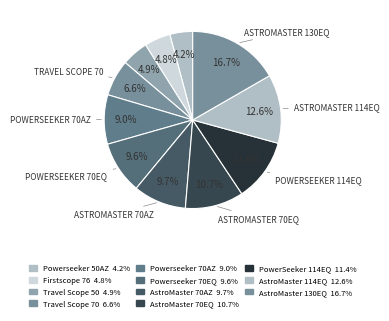

To the nearest percent, what is the average slice percentage?

9%